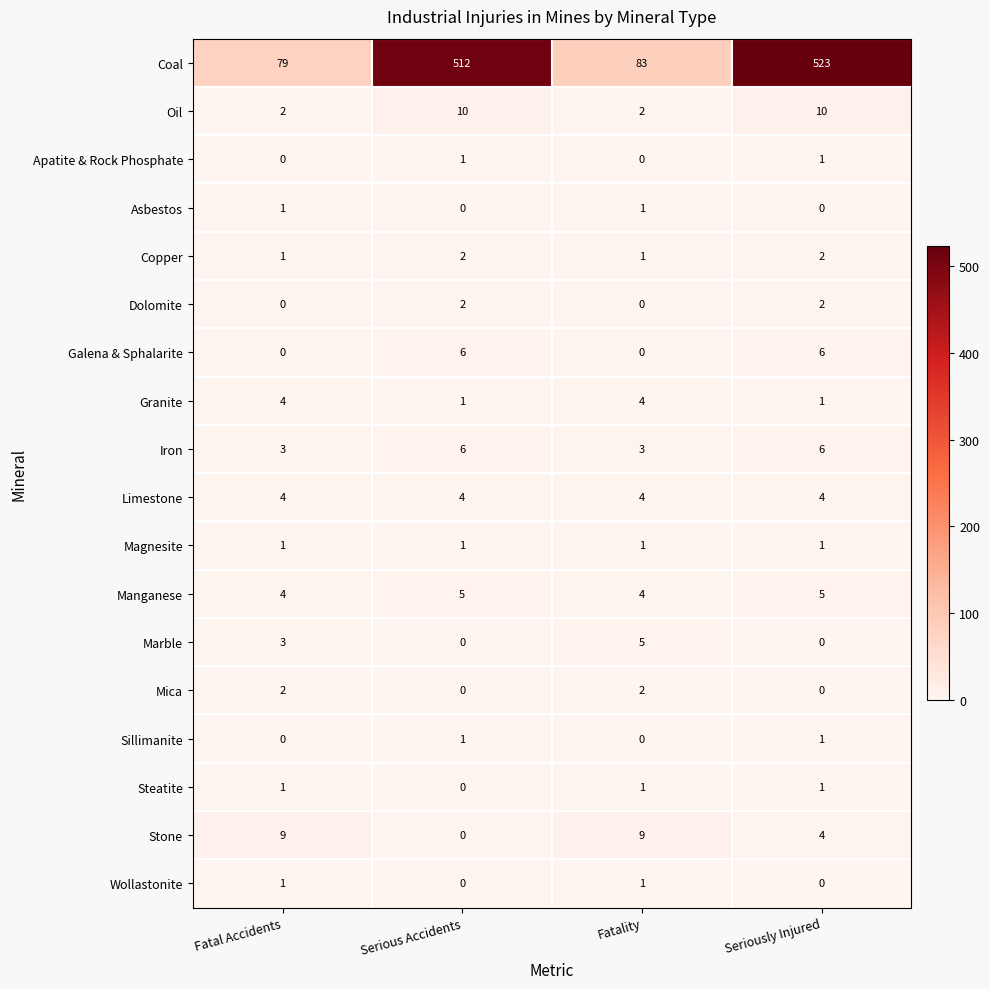

Which series has the widest spread of values?

Coal